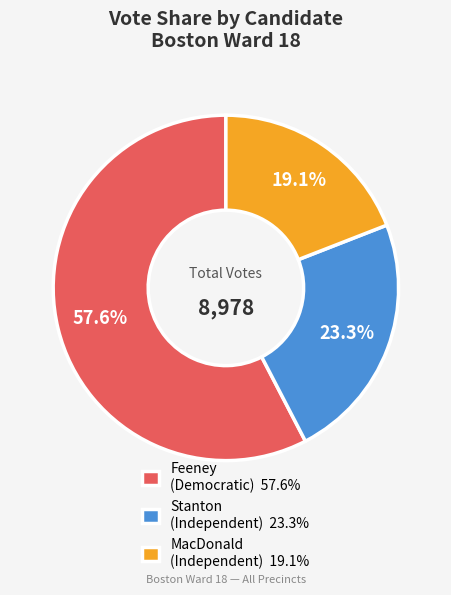

Do Stanton (Independent) 23.3% and Feeney (Democratic) 57.6% together represent more than half of the pie?

Yes